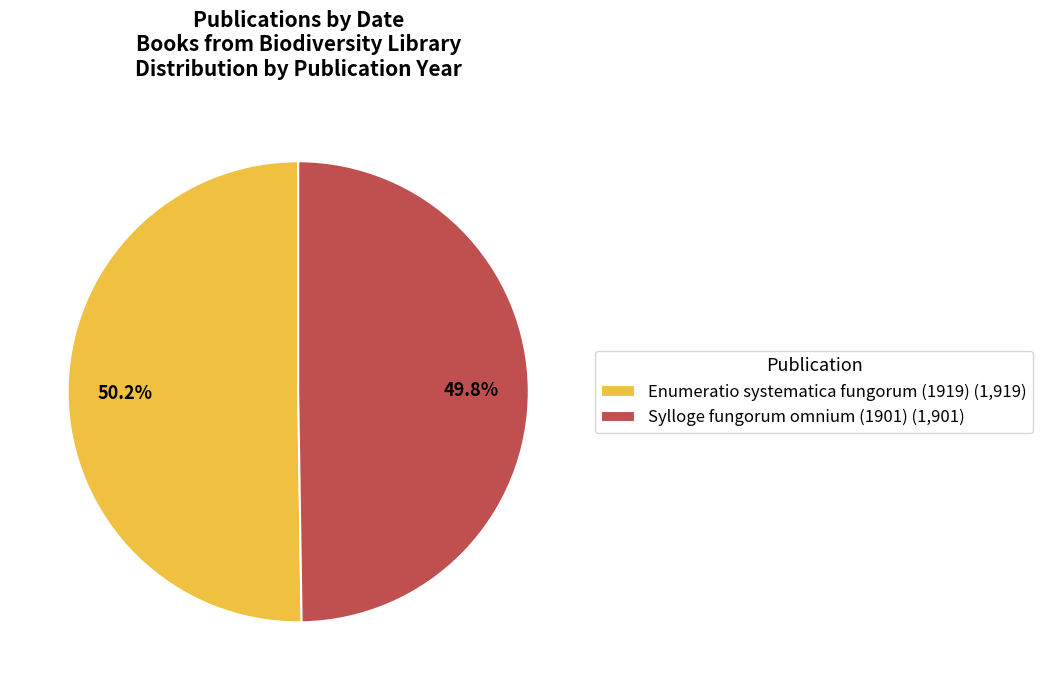

Count the number of slices in the pie.

2